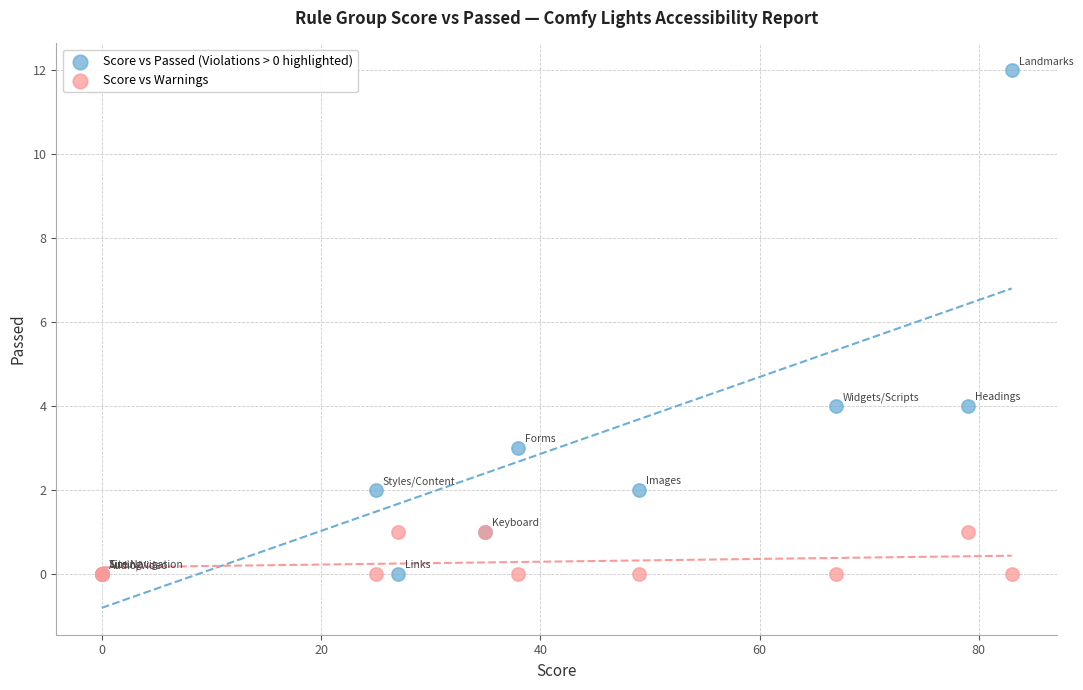

Which series has the widest spread of Y values?

Score vs Passed (Violations > 0 highlighted)